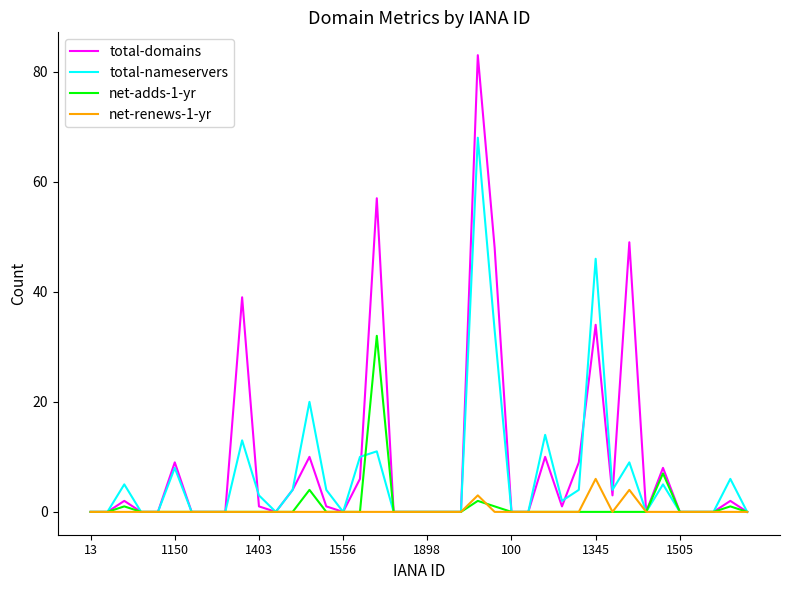

Is this an area chart (filled region under the line)?

No